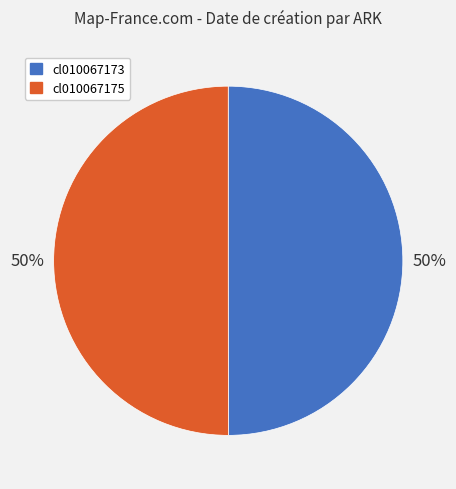

Combined, do cl010067175 and cl010067173 account for over 50%?

Yes